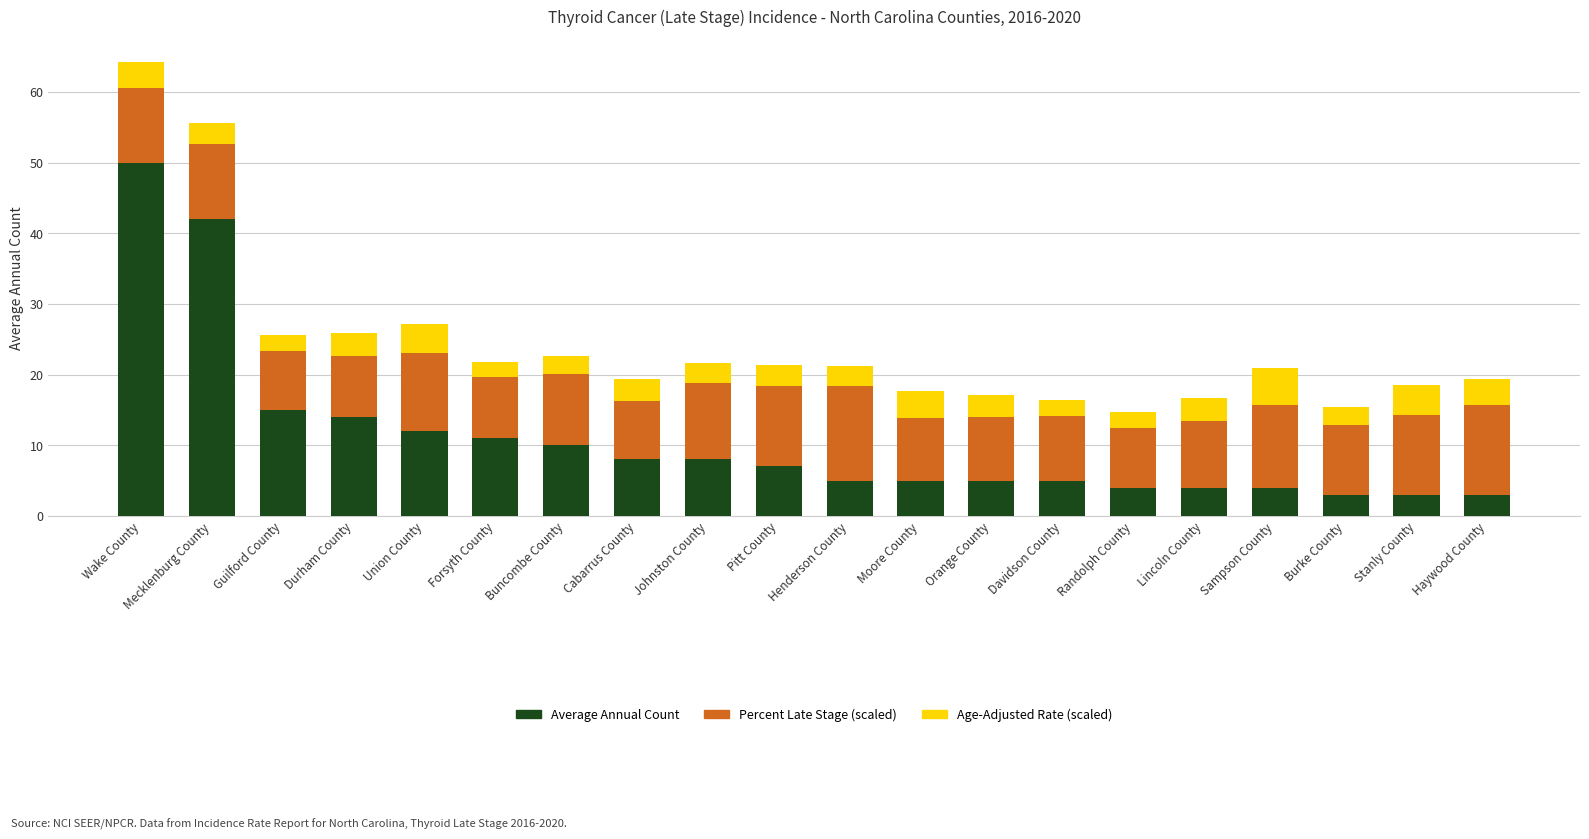

Which category has the highest value in the Average Annual Count series?

Wake County